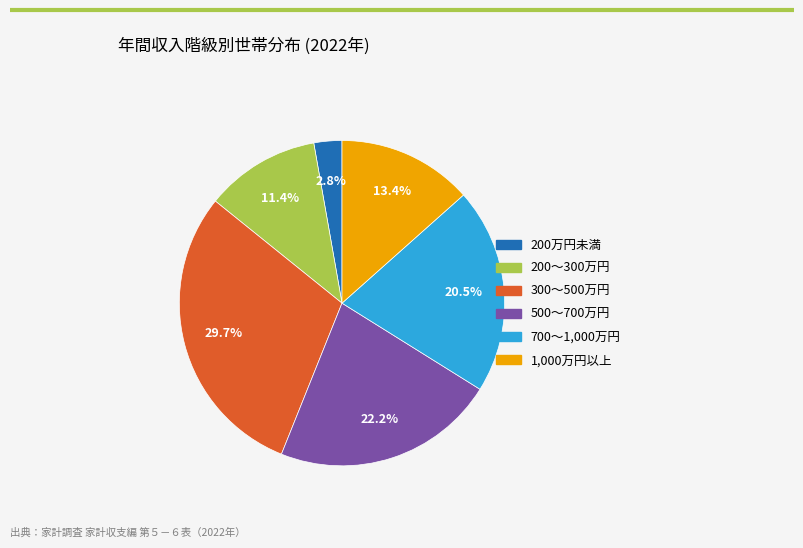

Does any single category account for the majority?

No